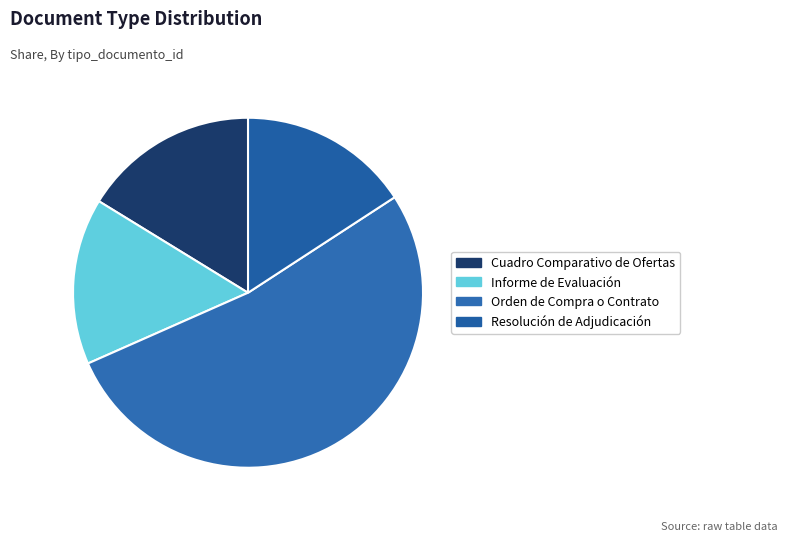

To the nearest percent, what percentage of the pie is Orden de Compra o Contrato?

53%